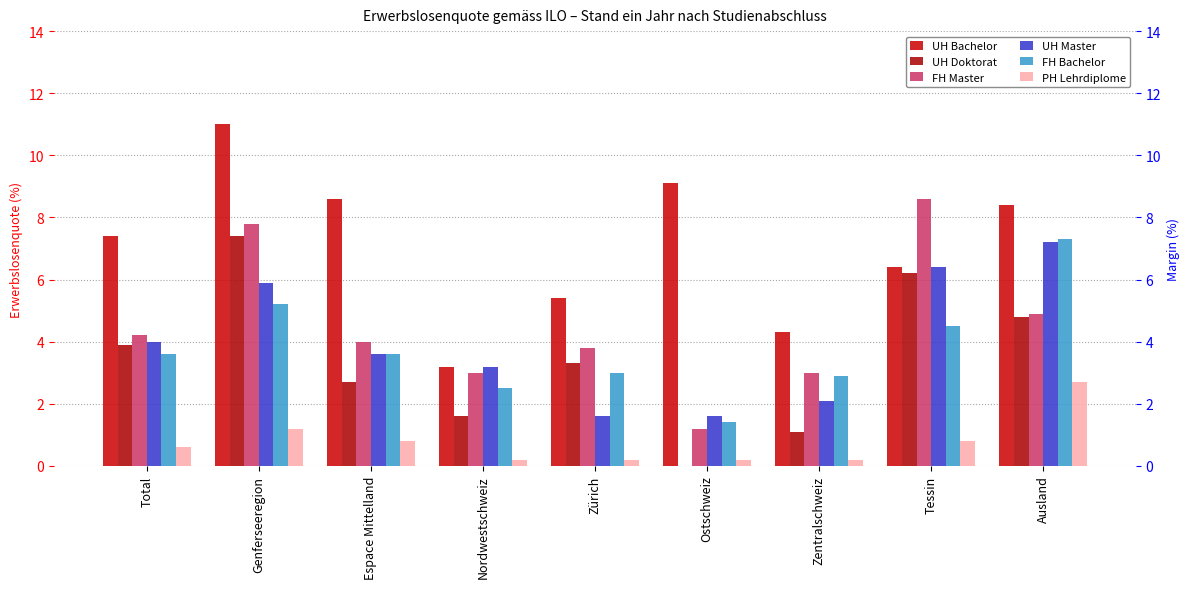

What is the label of the 6th bar from the left?

Ostschweiz